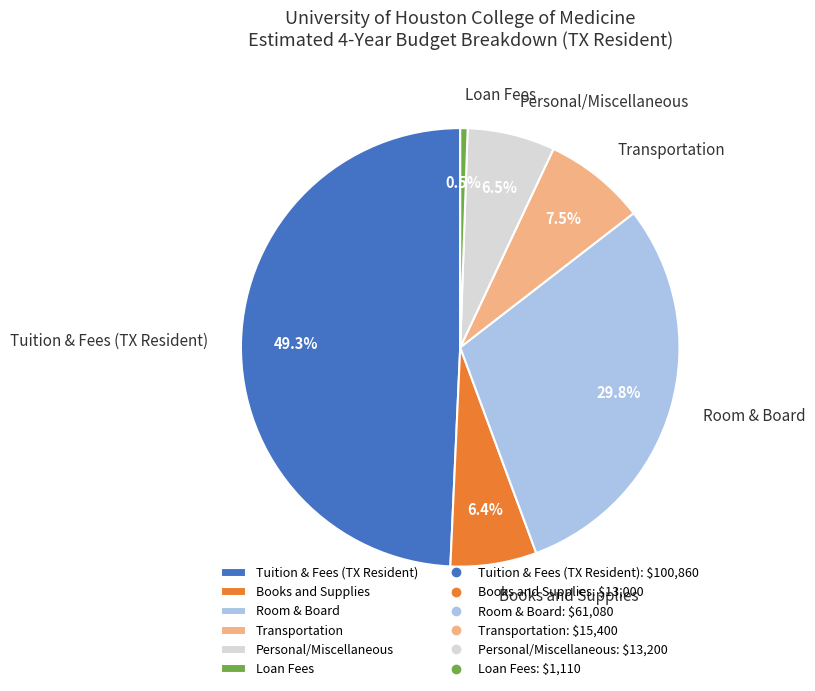

Which slice is the smallest?

Loan Fees